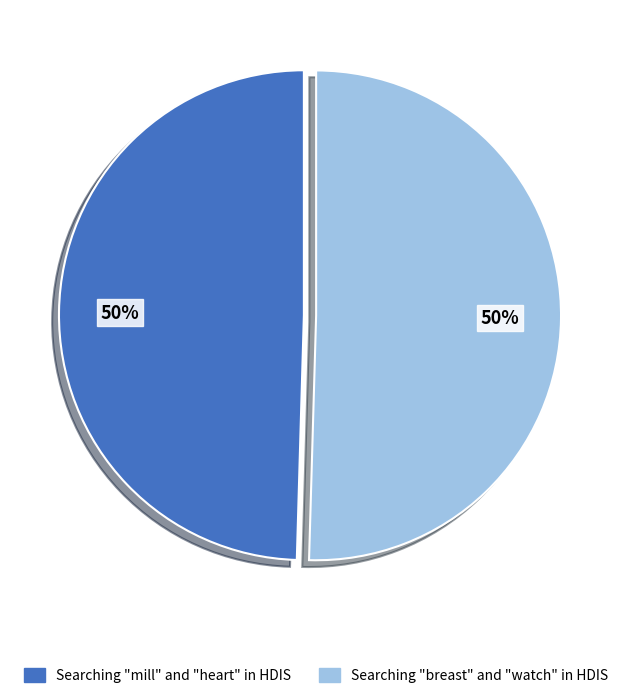

To the nearest percent, what is the average slice percentage?

50%